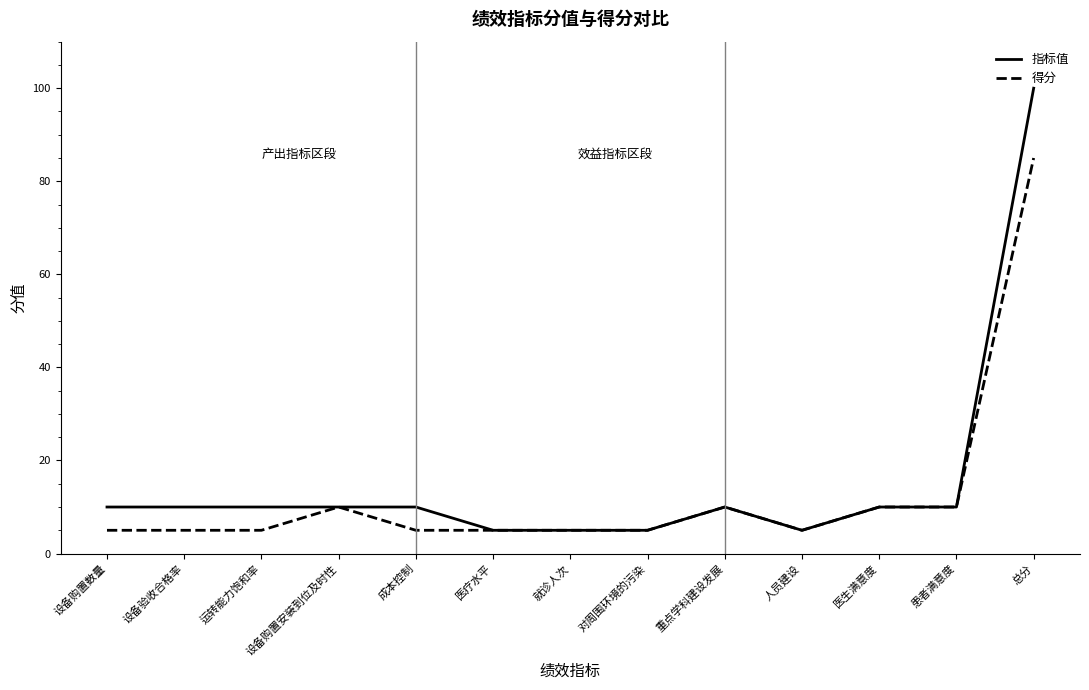

Rank the series by their maximum value, from lowest to highest.

得分, 指标值